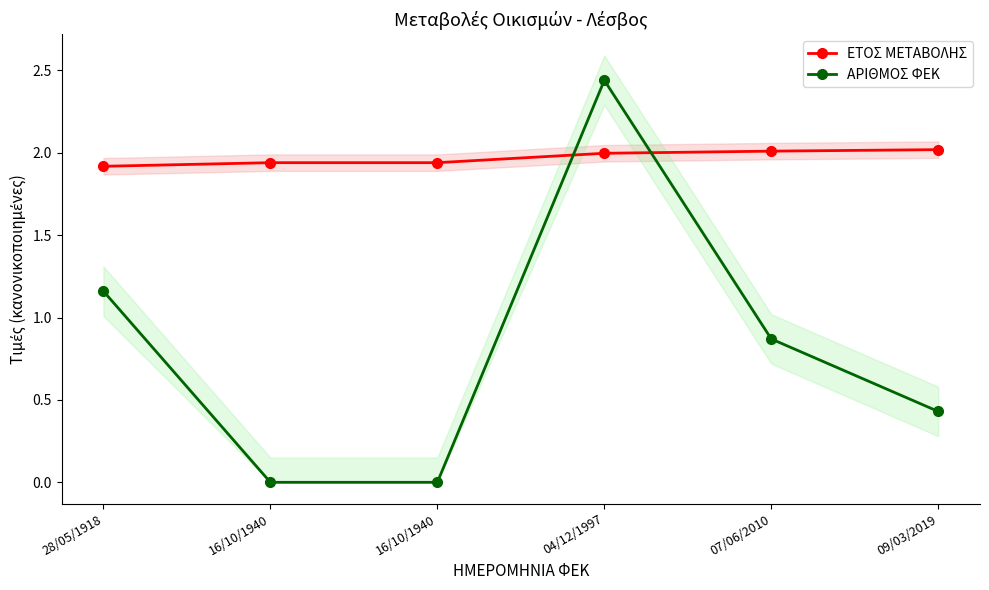

Count the number of categories in the chart.

6